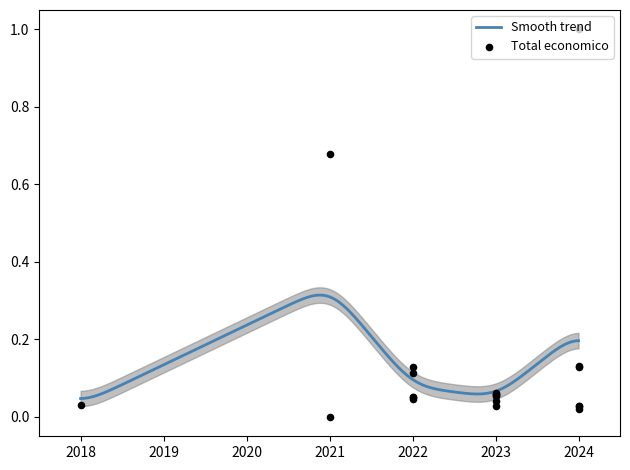

What is the change in value from 2021 to 2023?

-0.6